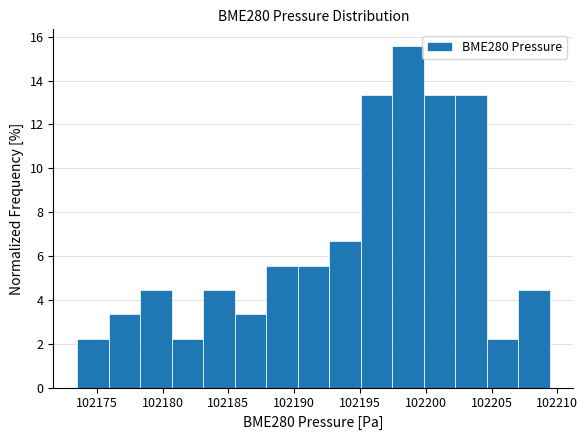

Reading left to right, list every bar in this chart as the range it spans on the x-axis followed by its height. Neither the bar edges nor the heights are printed on the chart, so give them approximately, as read against the axes.

102173.5 to 102176.0: 2.2
102176.0 to 102178.5: 3.4
102178.5 to 102180.5: 4.4
102180.5 to 102183.0: 2.2
102183.0 to 102185.5: 4.4
102185.5 to 102188.0: 3.4
102188.0 to 102190.5: 5.6
102190.5 to 102192.5: 5.6
102192.5 to 102195.0: 6.6
102195.0 to 102197.5: 13.4
102197.5 to 102200.0: 15.6
102200.0 to 102202.0: 13.4
102202.0 to 102204.5: 13.4
102204.5 to 102207.0: 2.2
102207.0 to 102209.5: 4.4